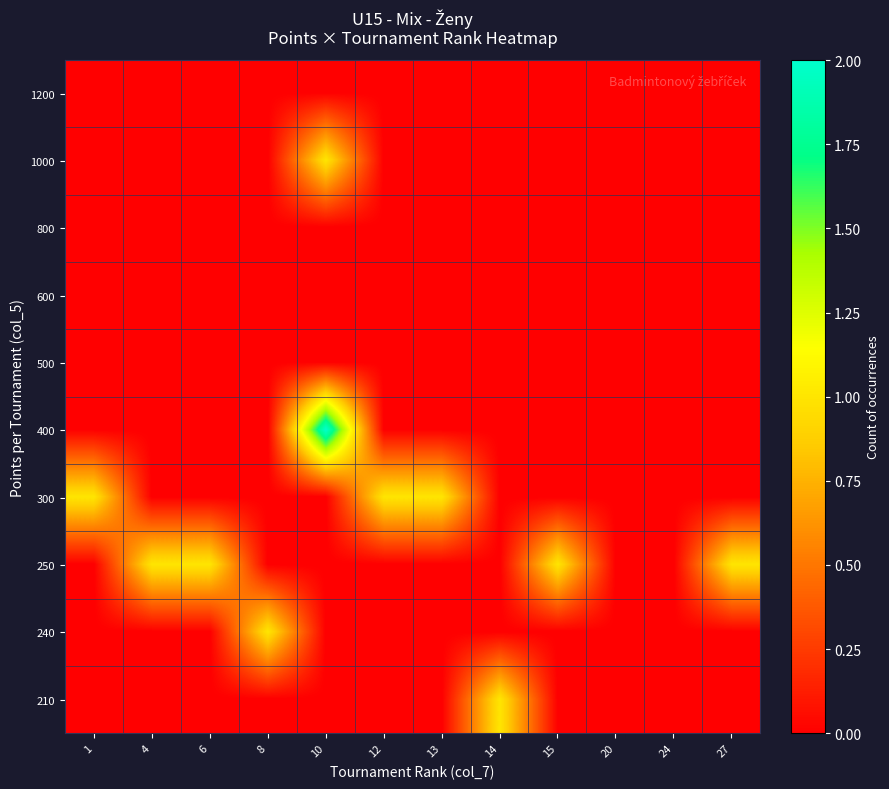

Reading left to right, transcribe all the data shown in this chart.

1200: 1=0	4=0	6=0	8=0	10=0	12=0	13=0	14=0	15=0	20=0	24=0	27=0
1000: 1=0	4=0	6=0	8=0	10=1	12=0	13=0	14=0	15=0	20=0	24=0	27=0
800: 1=0	4=0	6=0	8=0	10=0	12=0	13=0	14=0	15=0	20=0	24=0	27=0
600: 1=0	4=0	6=0	8=0	10=0	12=0	13=0	14=0	15=0	20=0	24=0	27=0
500: 1=0	4=0	6=0	8=0	10=0	12=0	13=0	14=0	15=0	20=0	24=0	27=0
400: 1=0	4=0	6=0	8=0	10=2	12=0	13=0	14=0	15=0	20=0	24=0	27=0
300: 1=1	4=0	6=0	8=0	10=0	12=1	13=1	14=0	15=0	20=0	24=0	27=0
250: 1=0	4=1	6=1	8=0	10=0	12=0	13=0	14=0	15=1	20=0	24=0	27=1
240: 1=0	4=0	6=0	8=1	10=0	12=0	13=0	14=0	15=0	20=0	24=0	27=0
210: 1=0	4=0	6=0	8=0	10=0	12=0	13=0	14=1	15=0	20=0	24=0	27=0